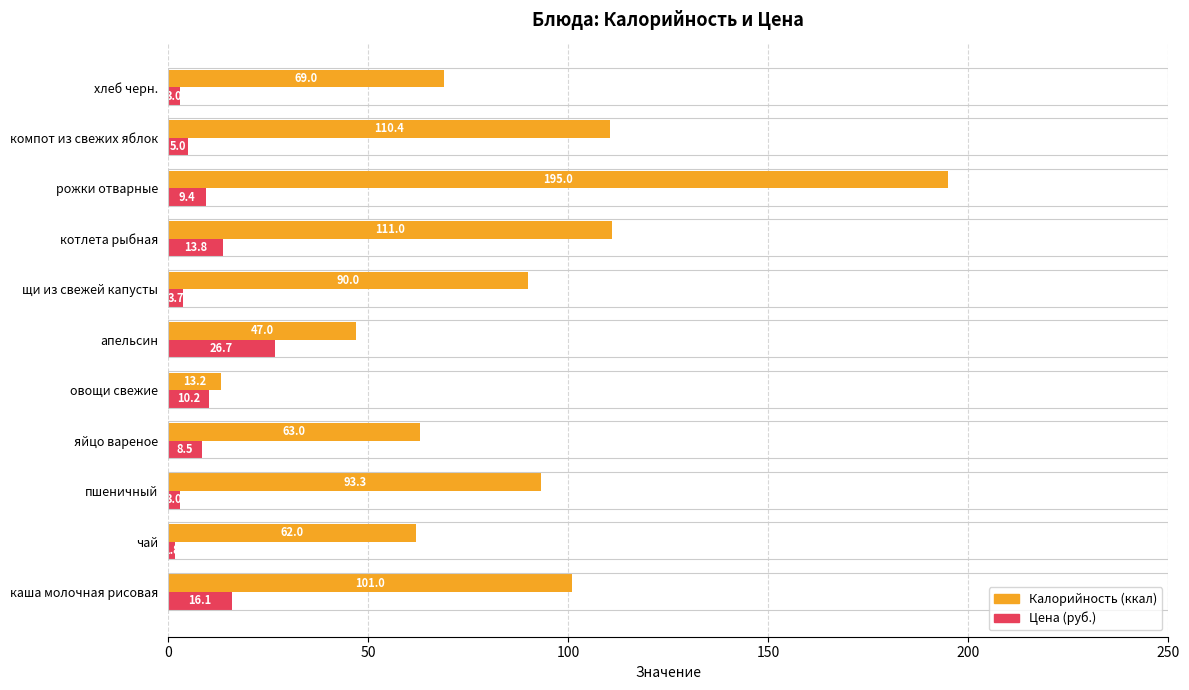

What is the difference between the highest and lowest values at компот из свежих яблок?

105.4